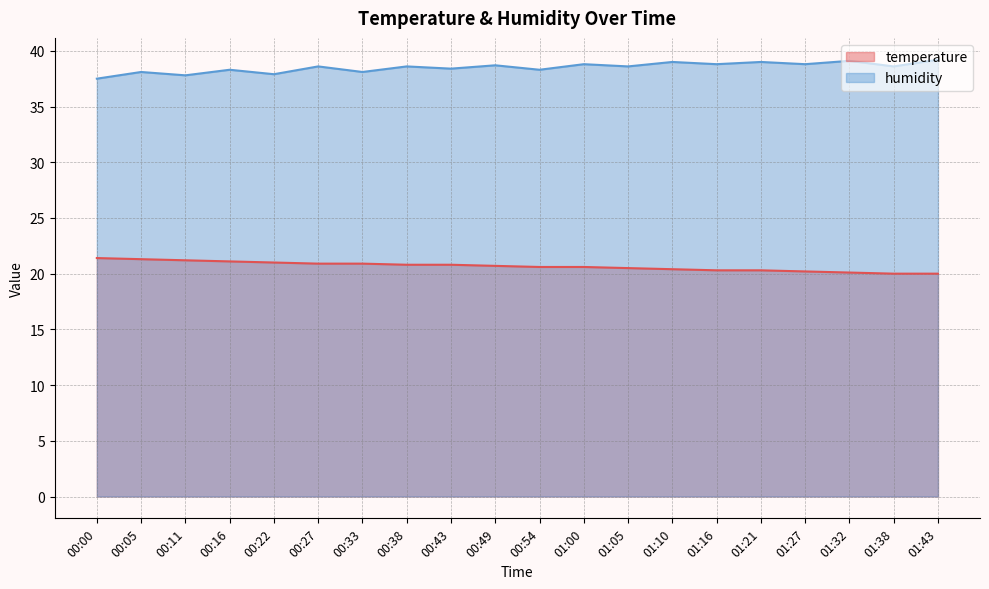

What is the average value of the temperature series?

20.7